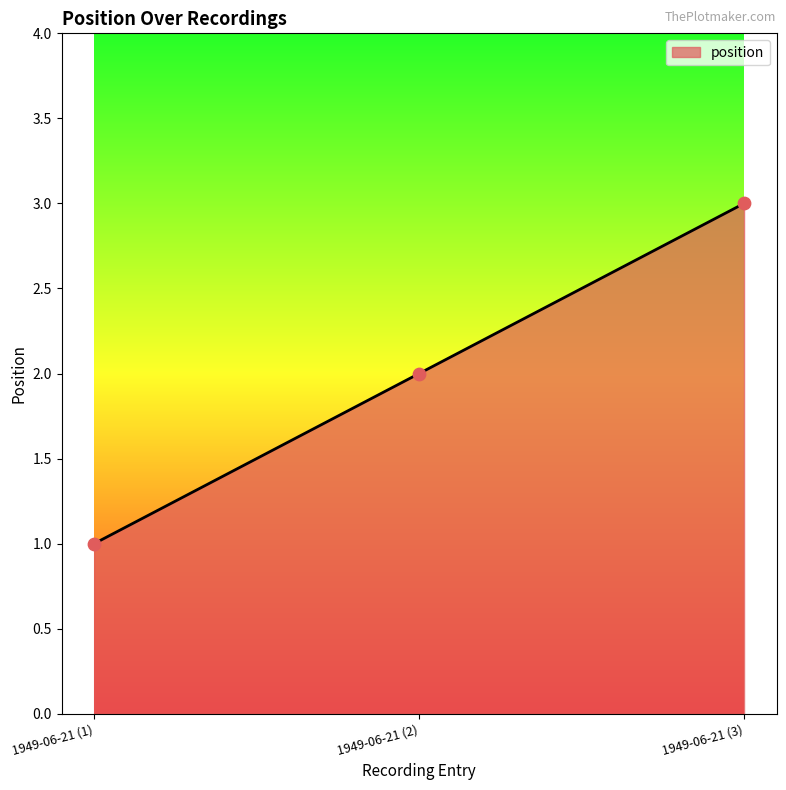

What is the change in value from 1949-06-21 (1) to 1949-06-21 (2)?

+1